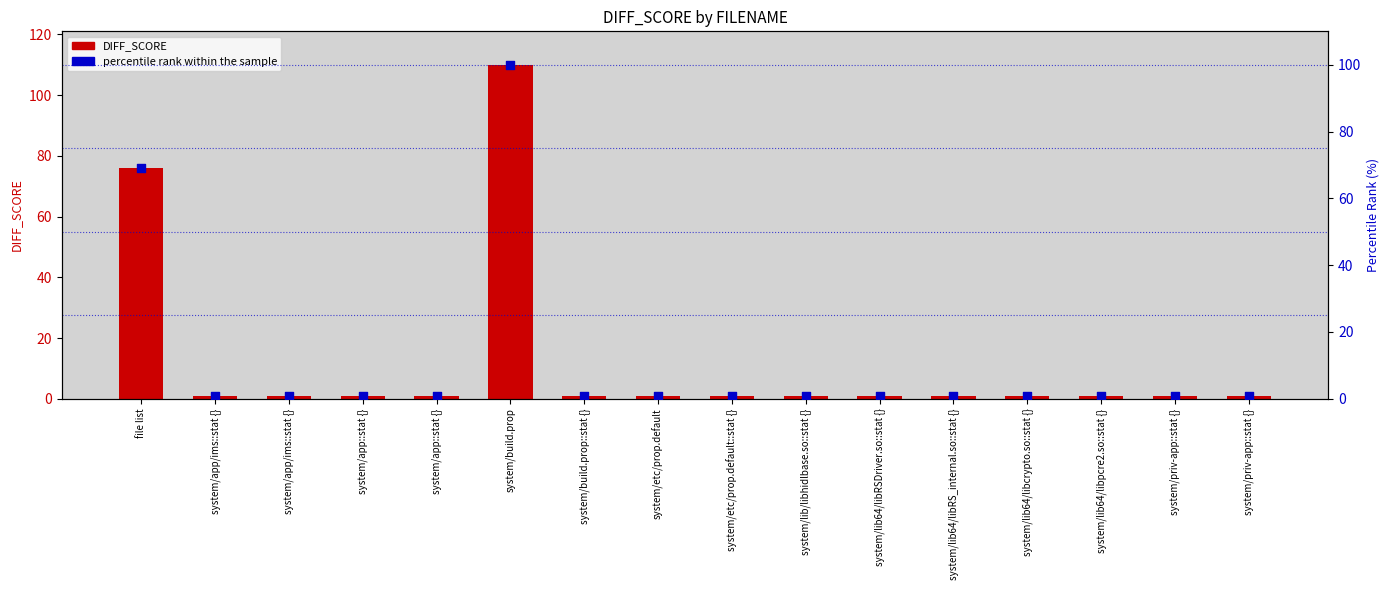

Which series contains the highest Y value?

DIFF_SCORE